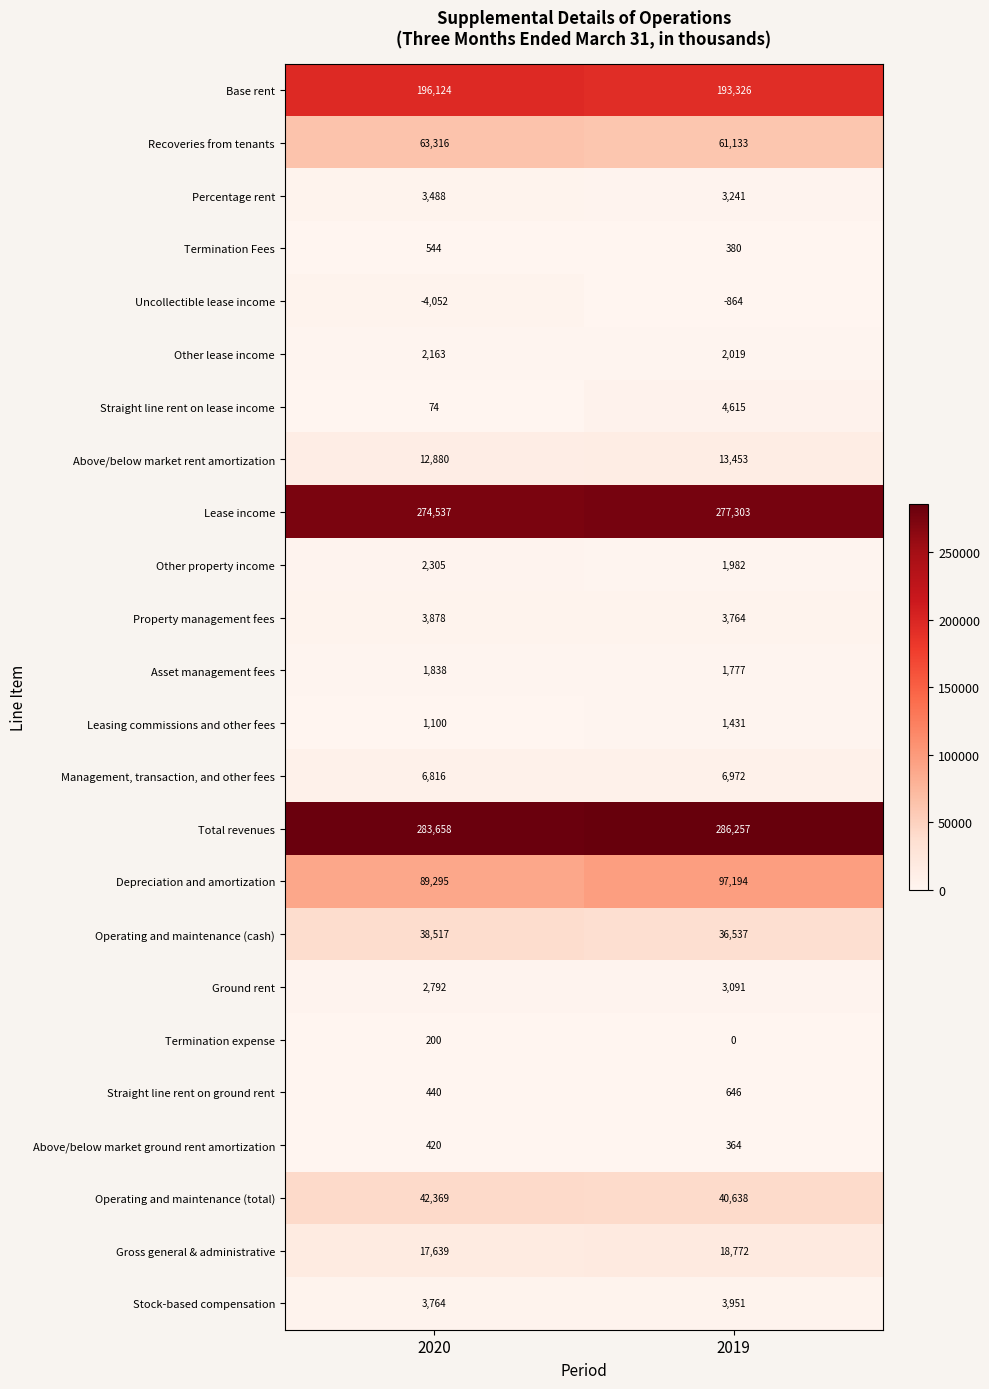

Which series has the largest range (max minus min)?

Depreciation and amortization